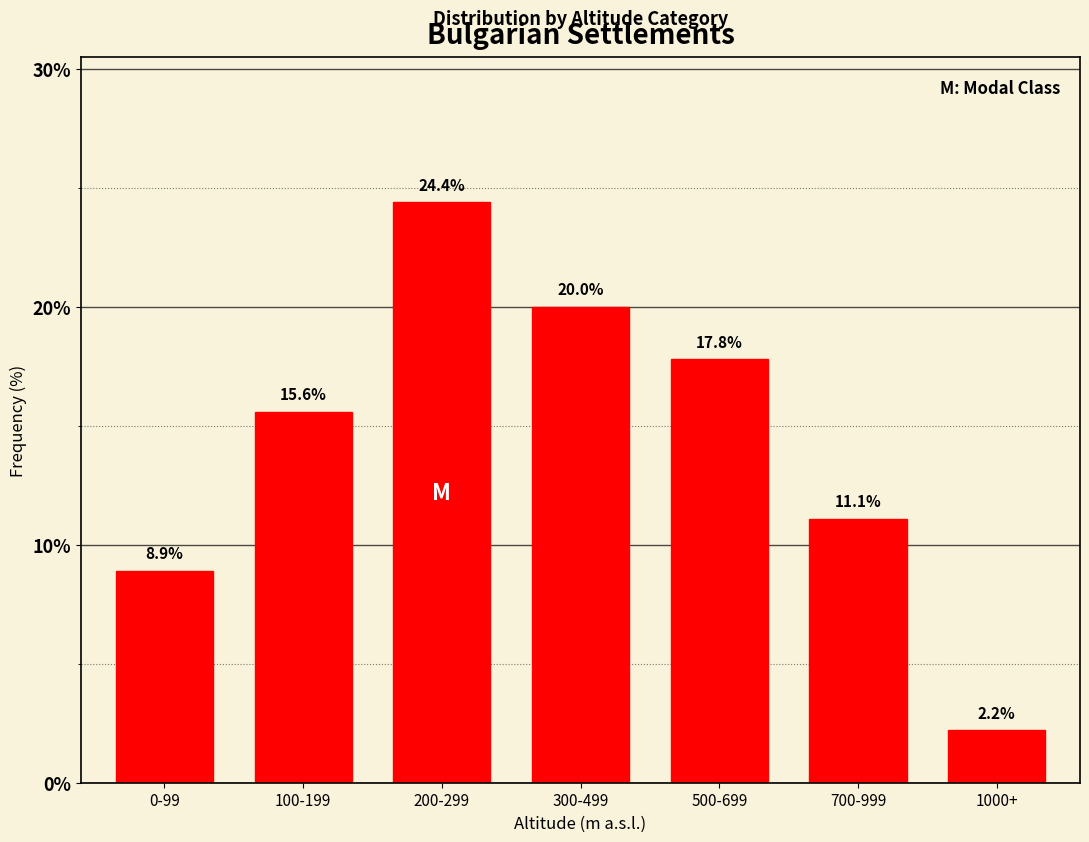

Reading left to right, what are all the values shown in this chart?

8.9	15.6	24.4	20.0	17.8	11.1	2.2